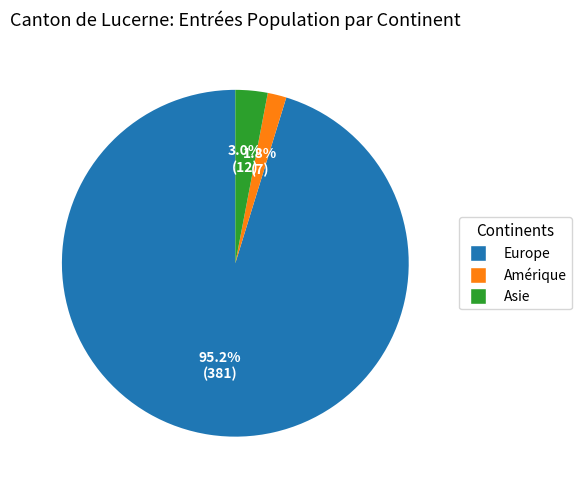

Does any single category account for the majority?

Yes